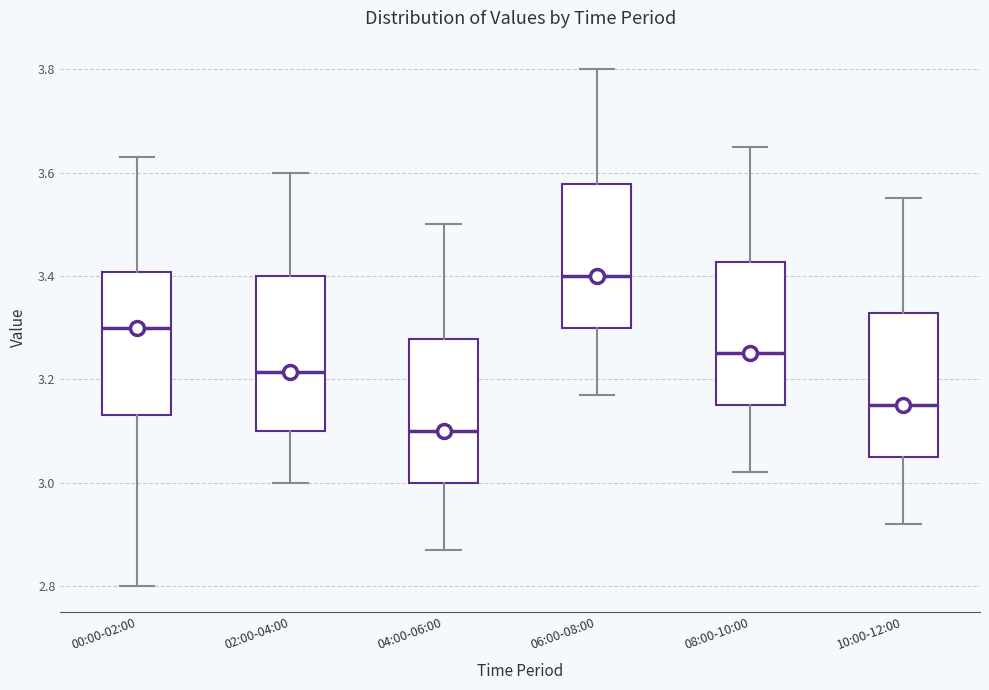

Which box has the highest median line?

06:00-08:00